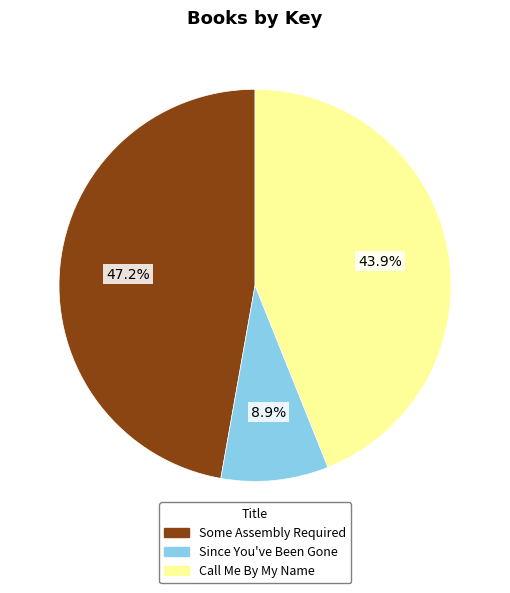

Which slice is the largest?

Some Assembly Required